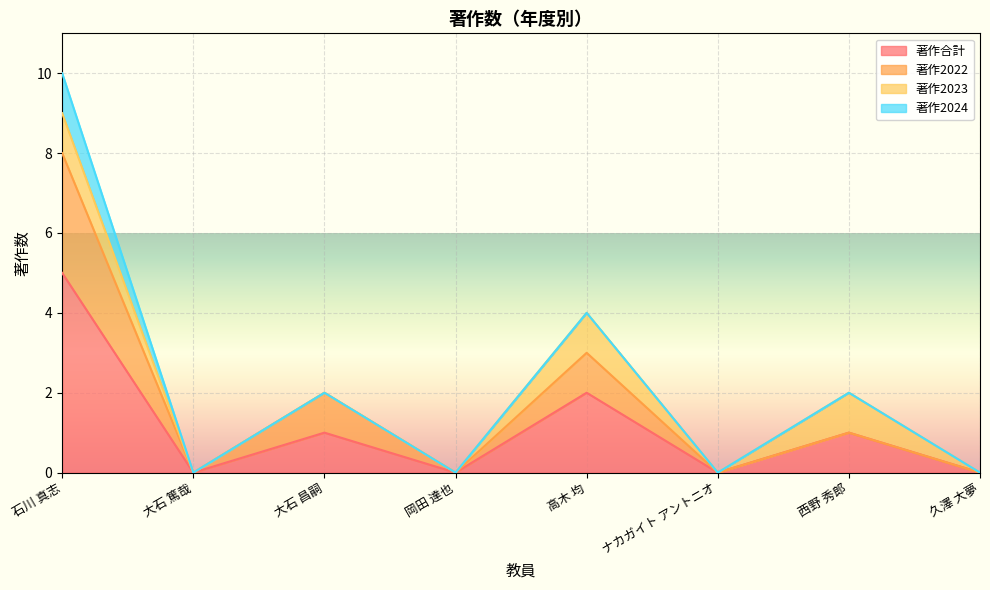

At which label does 著作合計 reach its peak?

石川 真志